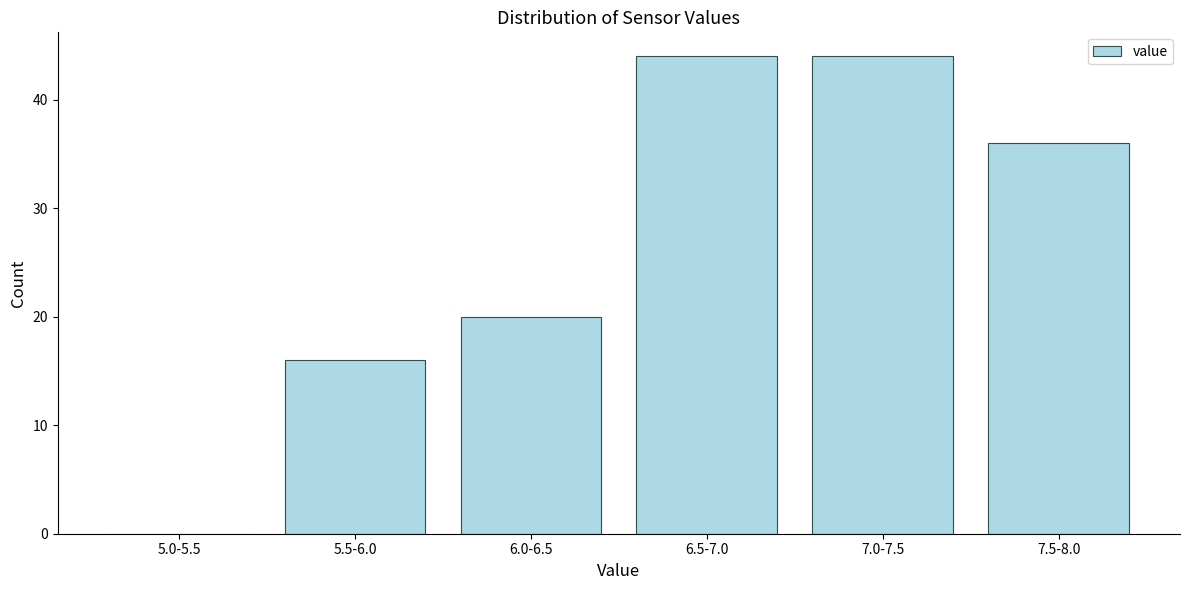

Reading left to right, what are all the values shown in this chart?

5.0-5.5=0	5.5-6.0=16	6.0-6.5=20	6.5-7.0=44	7.0-7.5=44	7.5-8.0=36